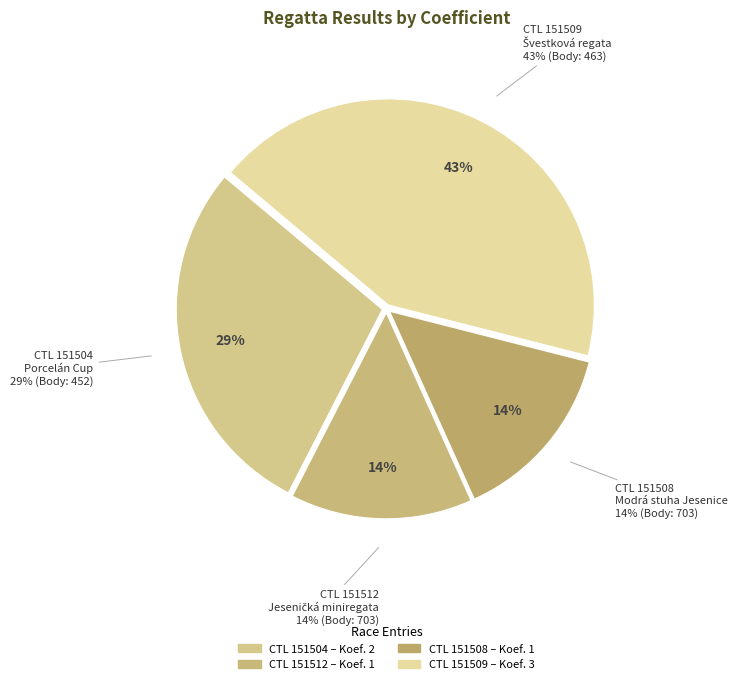

How many segments does this pie chart have?

4